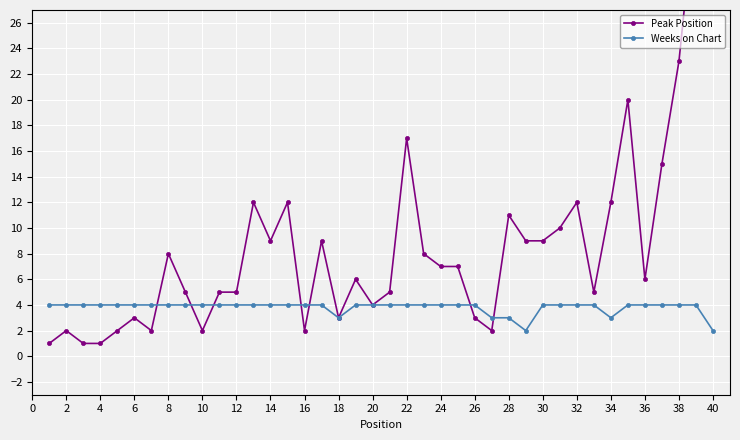

How many data points in Weeks on Chart are less than 4?

6